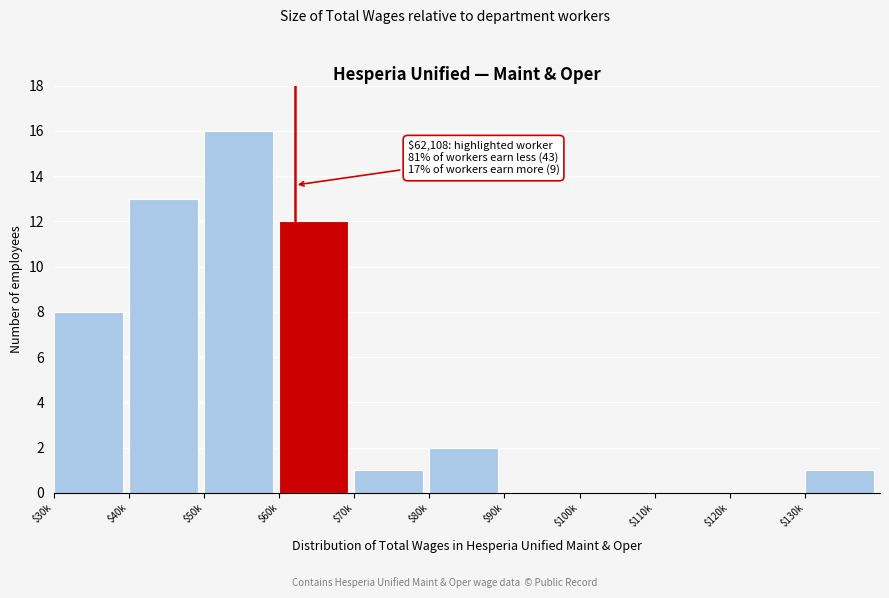

What value does the data have at $60k?

12